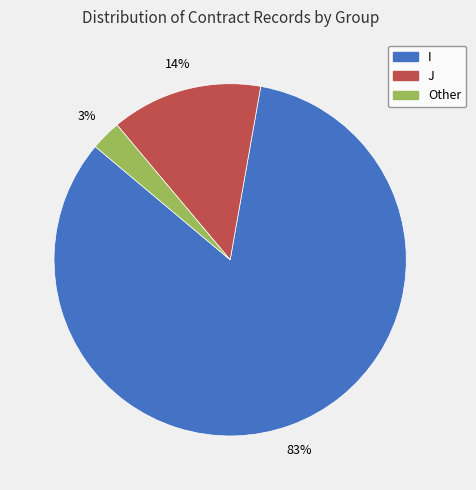

Which has a higher value, I or Other?

I